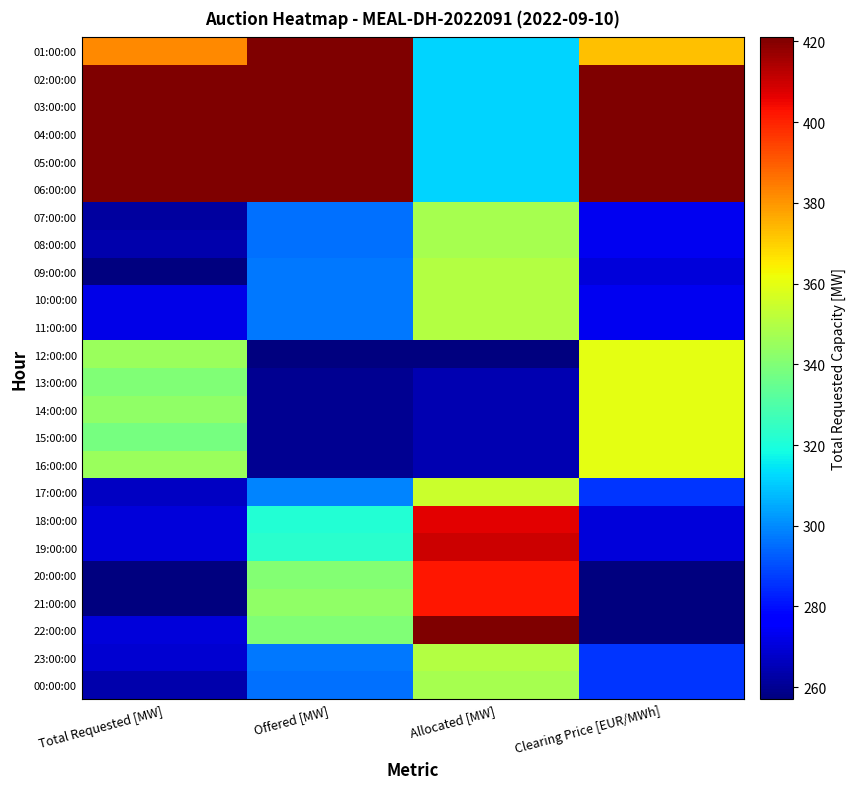

Reading right to left, list all the values displayed in this chart.

01:00:00: Clearing Price [EUR/MWh]=0.7	Allocated [MW]=0.3	Offered [MW]=1.0	Total Requested [MW]=0.8
02:00:00: Clearing Price [EUR/MWh]=1.0	Allocated [MW]=0.3	Offered [MW]=1.0	Total Requested [MW]=1.0
03:00:00: Clearing Price [EUR/MWh]=1.0	Allocated [MW]=0.3	Offered [MW]=1.0	Total Requested [MW]=1.0
04:00:00: Clearing Price [EUR/MWh]=1.0	Allocated [MW]=0.3	Offered [MW]=1.0	Total Requested [MW]=1.0
05:00:00: Clearing Price [EUR/MWh]=1.0	Allocated [MW]=0.3	Offered [MW]=1.0	Total Requested [MW]=1.0
06:00:00: Clearing Price [EUR/MWh]=1.0	Allocated [MW]=0.3	Offered [MW]=1.0	Total Requested [MW]=1.0
07:00:00: Clearing Price [EUR/MWh]=0.1	Allocated [MW]=0.6	Offered [MW]=0.2	Total Requested [MW]=0.0
08:00:00: Clearing Price [EUR/MWh]=0.1	Allocated [MW]=0.6	Offered [MW]=0.2	Total Requested [MW]=0.0
09:00:00: Clearing Price [EUR/MWh]=0.1	Allocated [MW]=0.6	Offered [MW]=0.2	Total Requested [MW]=0.0
10:00:00: Clearing Price [EUR/MWh]=0.1	Allocated [MW]=0.6	Offered [MW]=0.2	Total Requested [MW]=0.1
11:00:00: Clearing Price [EUR/MWh]=0.1	Allocated [MW]=0.6	Offered [MW]=0.2	Total Requested [MW]=0.1
12:00:00: Clearing Price [EUR/MWh]=0.6	Allocated [MW]=0.0	Offered [MW]=0.0	Total Requested [MW]=0.5
13:00:00: Clearing Price [EUR/MWh]=0.6	Allocated [MW]=0.0	Offered [MW]=0.0	Total Requested [MW]=0.5
14:00:00: Clearing Price [EUR/MWh]=0.6	Allocated [MW]=0.0	Offered [MW]=0.0	Total Requested [MW]=0.5
15:00:00: Clearing Price [EUR/MWh]=0.6	Allocated [MW]=0.0	Offered [MW]=0.0	Total Requested [MW]=0.5
16:00:00: Clearing Price [EUR/MWh]=0.6	Allocated [MW]=0.0	Offered [MW]=0.0	Total Requested [MW]=0.5
17:00:00: Clearing Price [EUR/MWh]=0.2	Allocated [MW]=0.6	Offered [MW]=0.3	Total Requested [MW]=0.1
18:00:00: Clearing Price [EUR/MWh]=0.1	Allocated [MW]=0.9	Offered [MW]=0.4	Total Requested [MW]=0.1
19:00:00: Clearing Price [EUR/MWh]=0.1	Allocated [MW]=0.9	Offered [MW]=0.4	Total Requested [MW]=0.1
20:00:00: Clearing Price [EUR/MWh]=0.0	Allocated [MW]=0.9	Offered [MW]=0.5	Total Requested [MW]=0.0
21:00:00: Clearing Price [EUR/MWh]=0.0	Allocated [MW]=0.9	Offered [MW]=0.5	Total Requested [MW]=0.0
22:00:00: Clearing Price [EUR/MWh]=0.0	Allocated [MW]=1.0	Offered [MW]=0.5	Total Requested [MW]=0.1
23:00:00: Clearing Price [EUR/MWh]=0.2	Allocated [MW]=0.6	Offered [MW]=0.2	Total Requested [MW]=0.1
00:00:00: Clearing Price [EUR/MWh]=0.2	Allocated [MW]=0.6	Offered [MW]=0.2	Total Requested [MW]=0.0